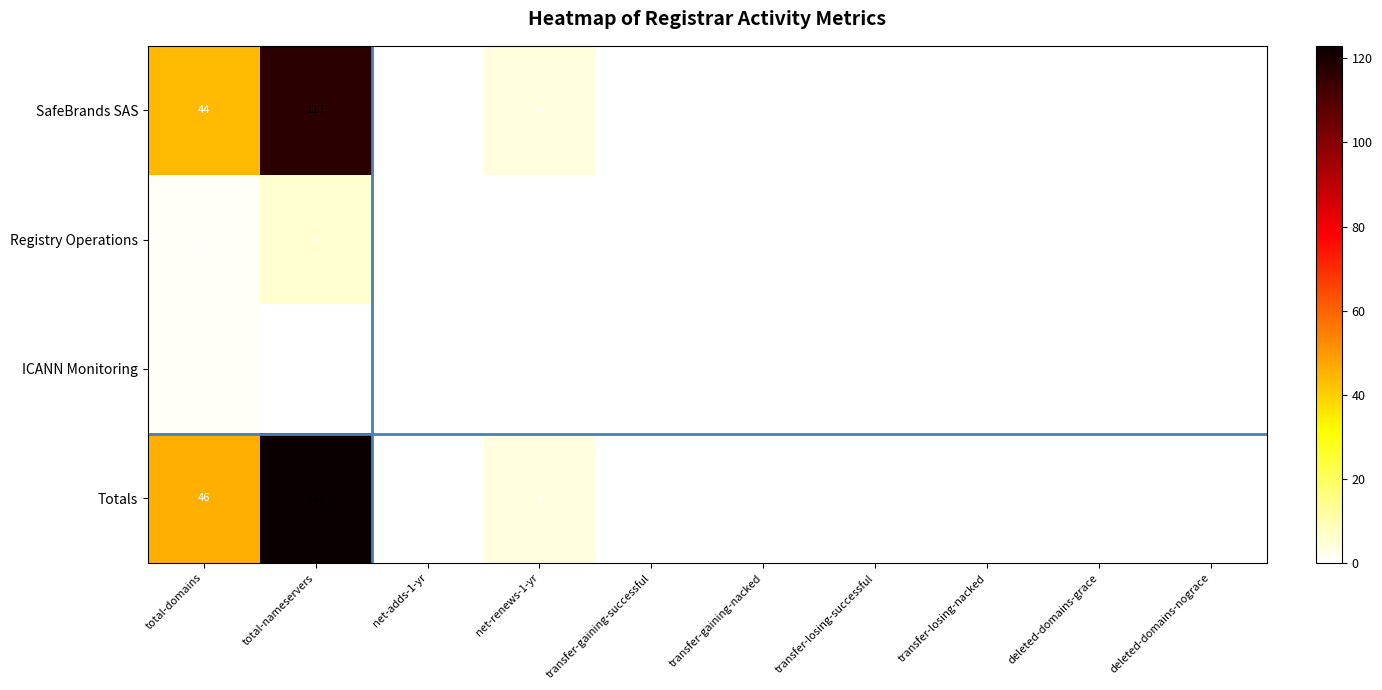

What is the maximum value shown in the chart?

123